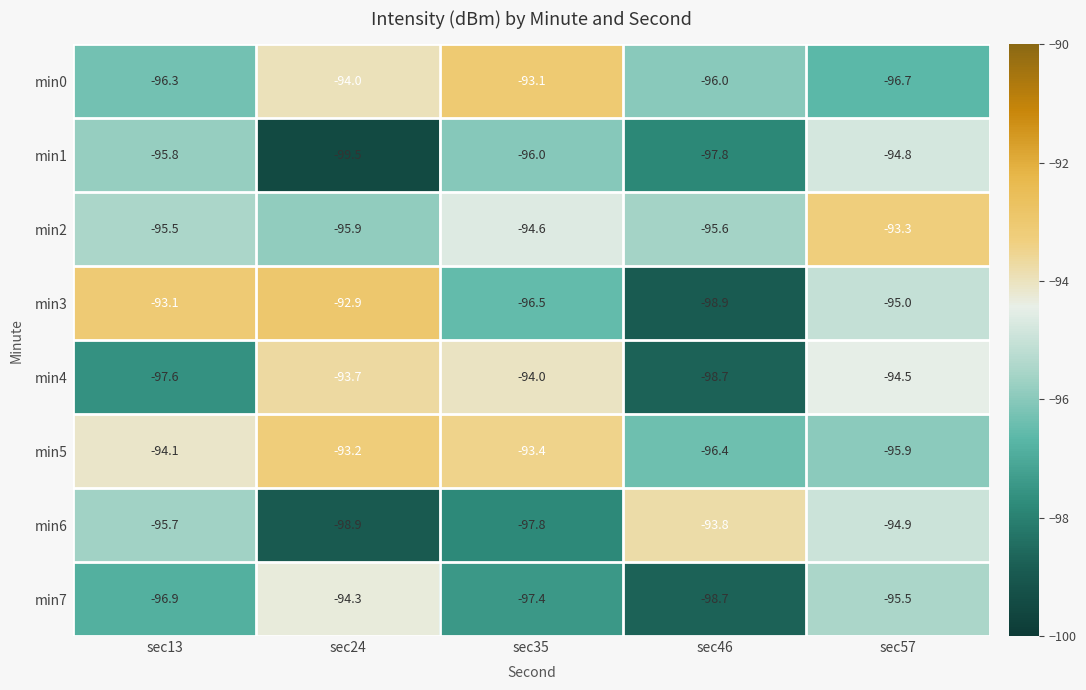

What is the approximate value of min2 at sec24?

-95.9